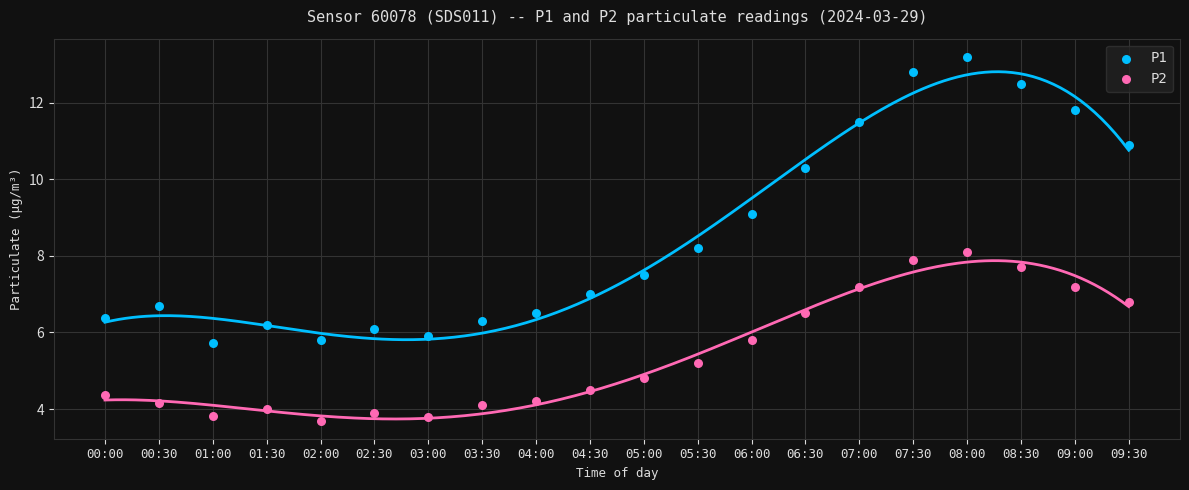

Which series reaches the maximum Y coordinate?

P1